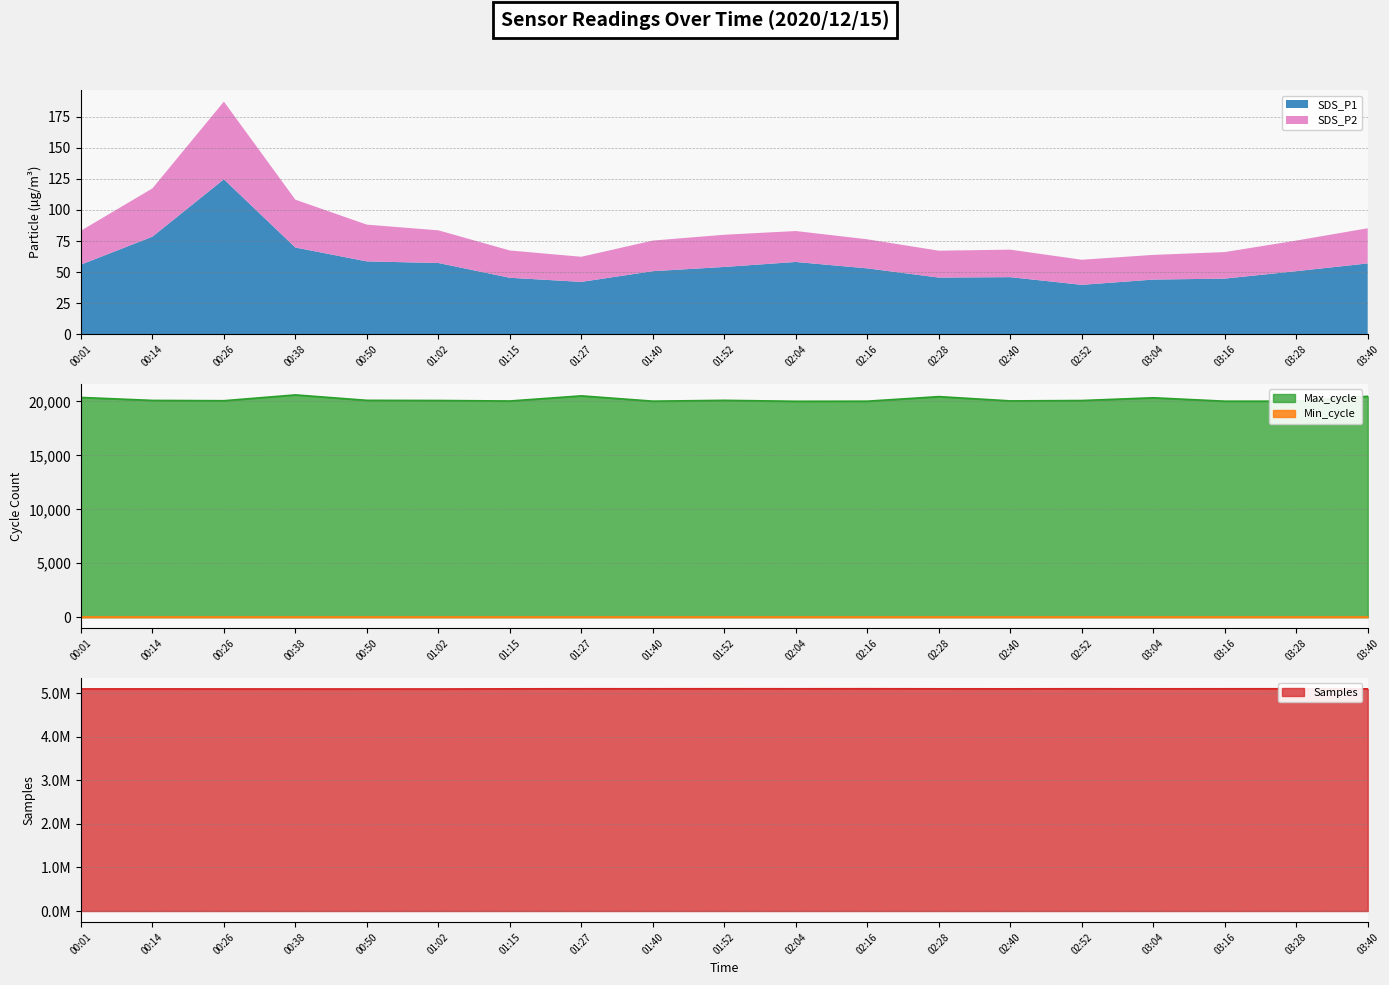

Reading right to left, list all the values displayed in this chart.

SDS_P1: 57.1	50.9	44.9	44.1	39.9	46.0	45.7	53.1	58.2	54.2	50.9	42.2	45.5	57.4	58.7	69.8	124.6	78.5	56.1
SDS_P2: 28.2	24.6	21.3	19.8	20.1	22.1	21.6	23.4	24.9	25.9	24.6	20.2	21.9	26.2	29.5	38.4	62.4	38.8	27.2
Min_cycle: 28.0	28.0	28.0	28.0	28.0	28.0	28.0	28.0	28.0	28.0	28.0	28.0	28.0	28.0	28.0	28.0	28.0	28.0	28.0
Max_cycle: 20473.0	20023.0	20020.0	20337.0	20082.0	20047.0	20444.0	20020.0	20012.0	20099.0	20023.0	20514.0	20038.0	20085.0	20099.0	20603.0	20064.0	20092.0	20368.0
Samples: 5095914.0	5097602.0	5097243.0	5096629.0	5097639.0	5096132.0	5096622.0	5098241.0	5097602.0	5098119.0	5097602.0	5097757.0	5096051.0	5092680.0	5092528.0	5093208.0	5093611.0	5094554.0	5094481.0